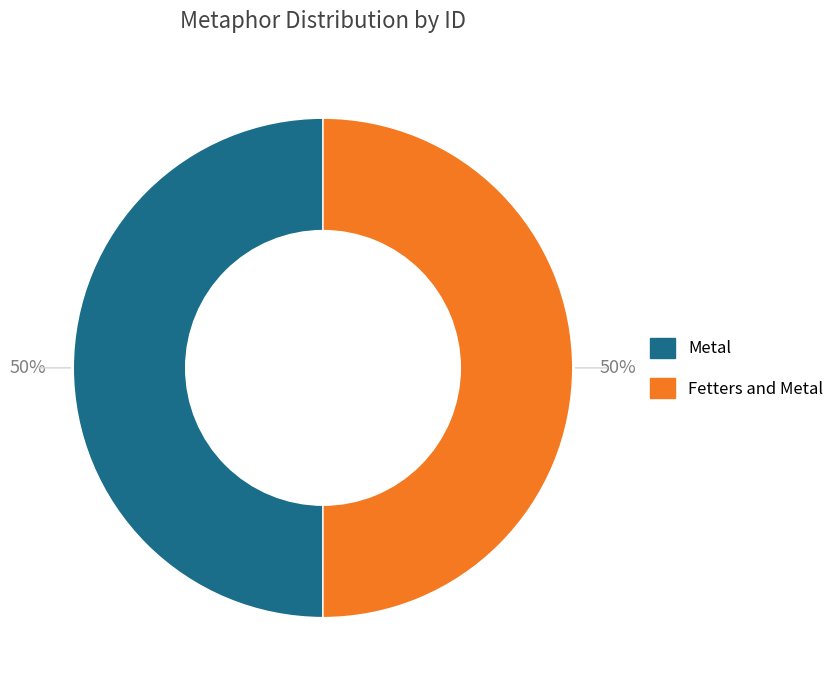

What is the ratio of the value at Fetters and Metal to the value at Metal?

1.0